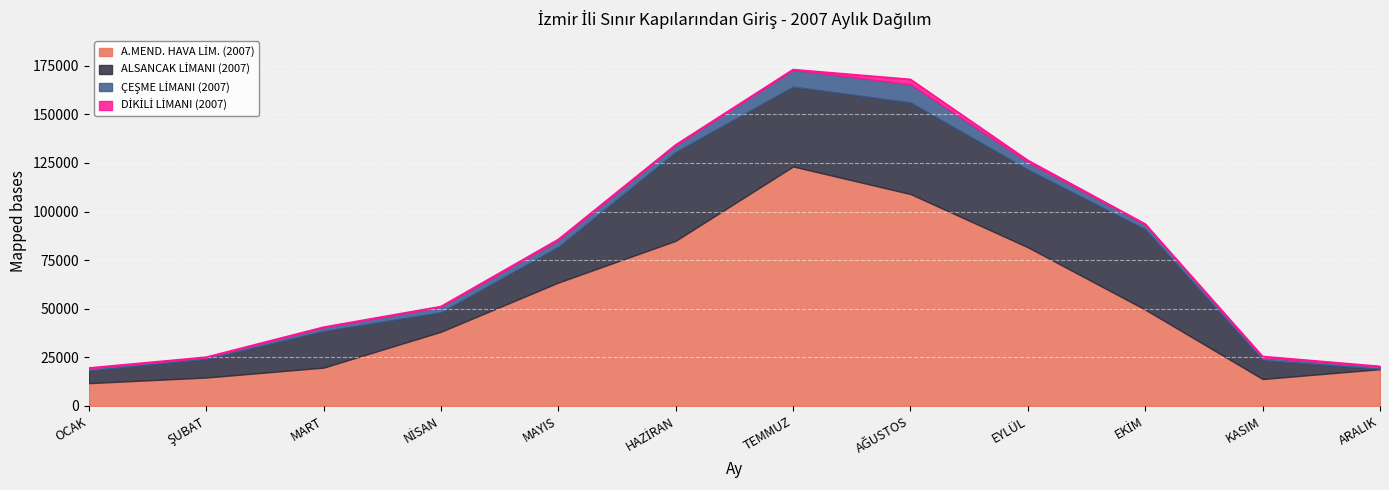

True or false: DİKİLİ LİMANI (2007) and ALSANCAK LİMANI (2007) intersect in this chart.

False